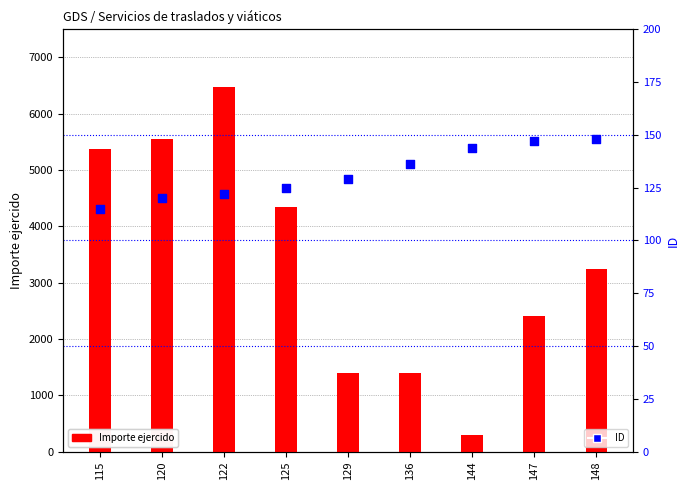

At how many categories does at least one series exceed 2231?

6